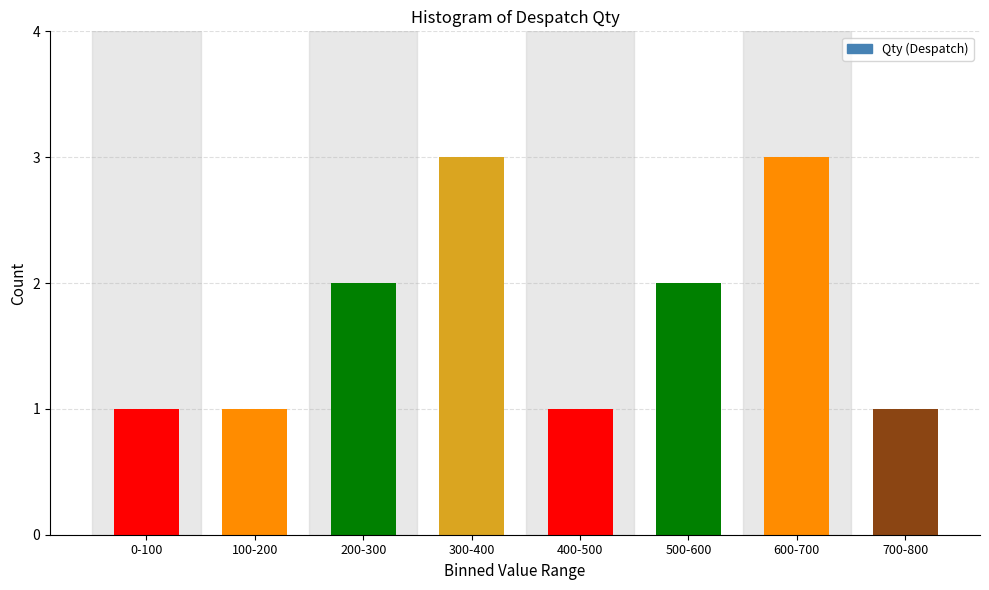

Reading left to right, list all the values displayed in this chart.

0-100=1	100-200=1	200-300=2	300-400=3	400-500=1	500-600=2	600-700=3	700-800=1